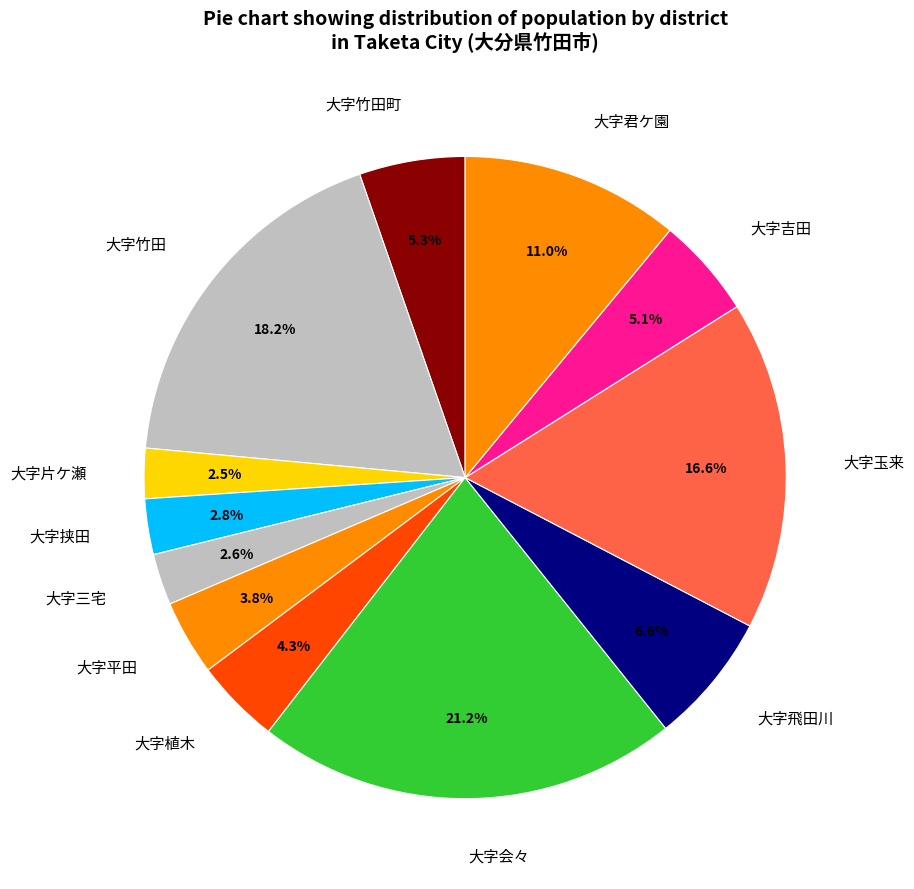

Combined, do 大字吉田 and 大字会々 account for over 50%?

No